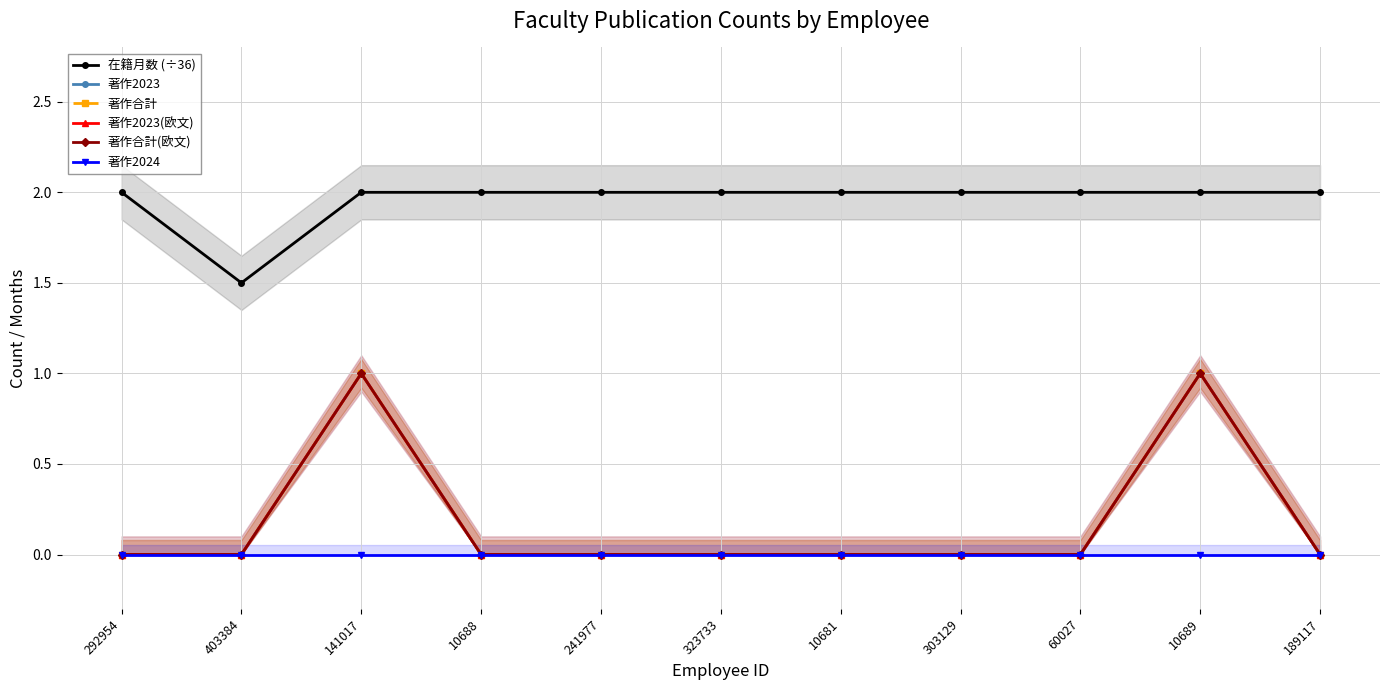

What are all the series names shown in the legend?

在籍月数 (÷36), 著作2023, 著作合計, 著作2023(欧文), 著作合計(欧文), 著作2024